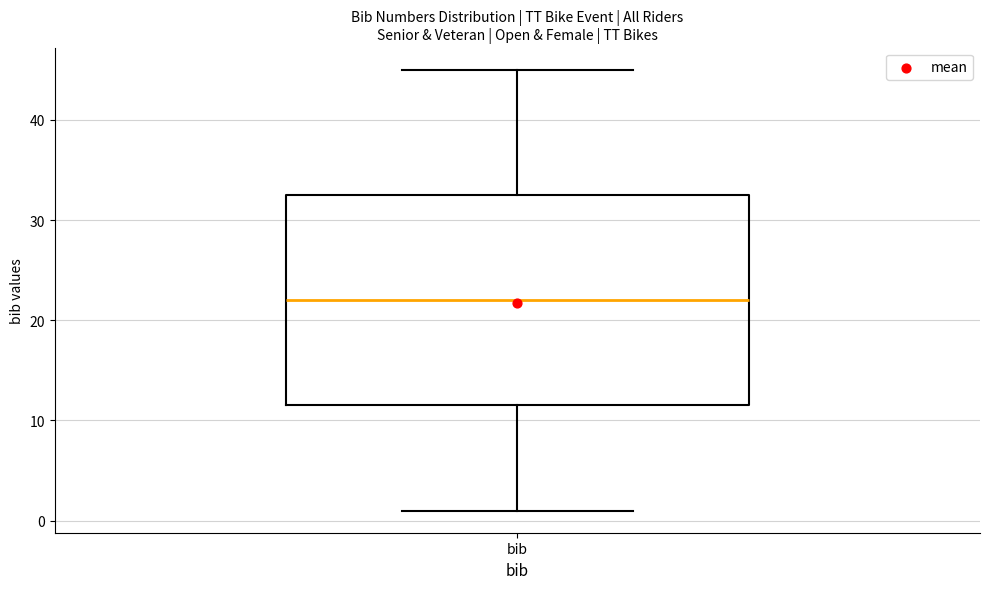

Where is the lower edge of the box for bib on the y-axis? The values are not printed on the chart, so give them approximately, as read against the axis.

12